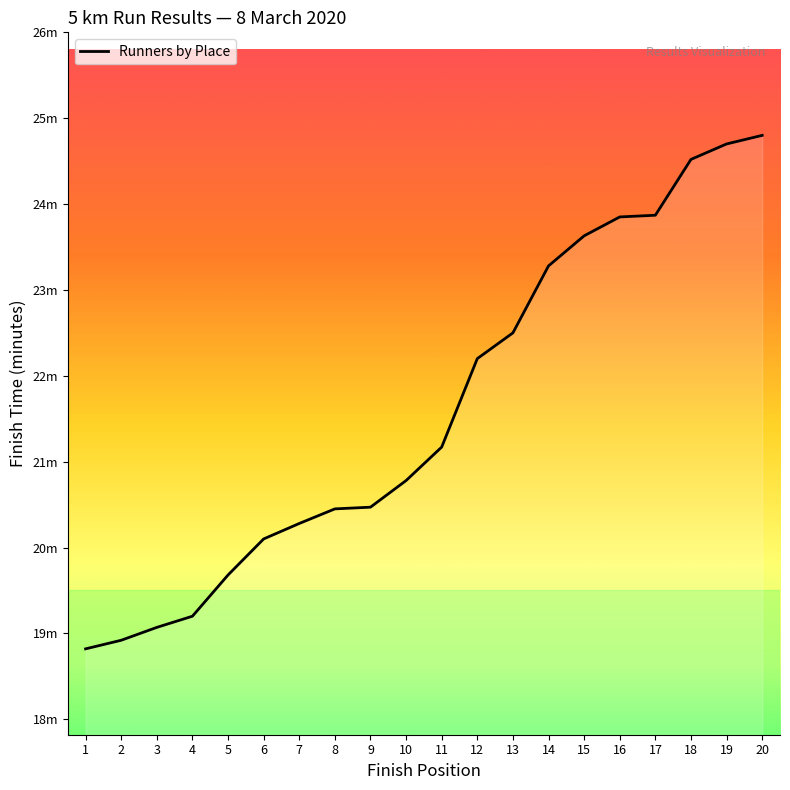

Does the chart display data point markers on the line(s)?

No